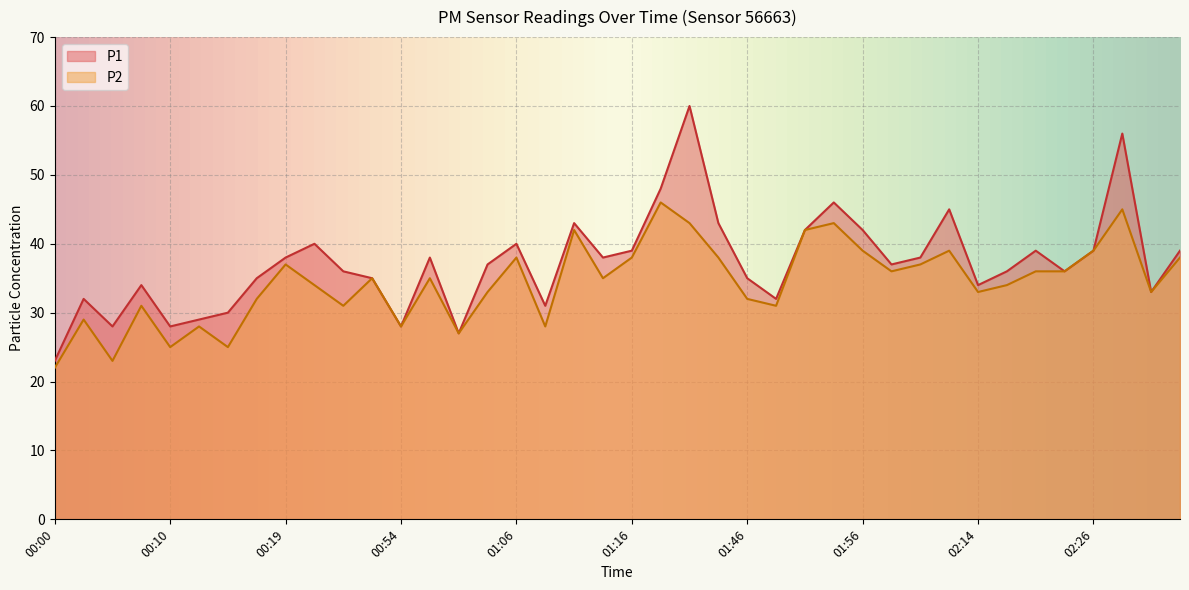

What is the label of the 17th point from the left?

01:06